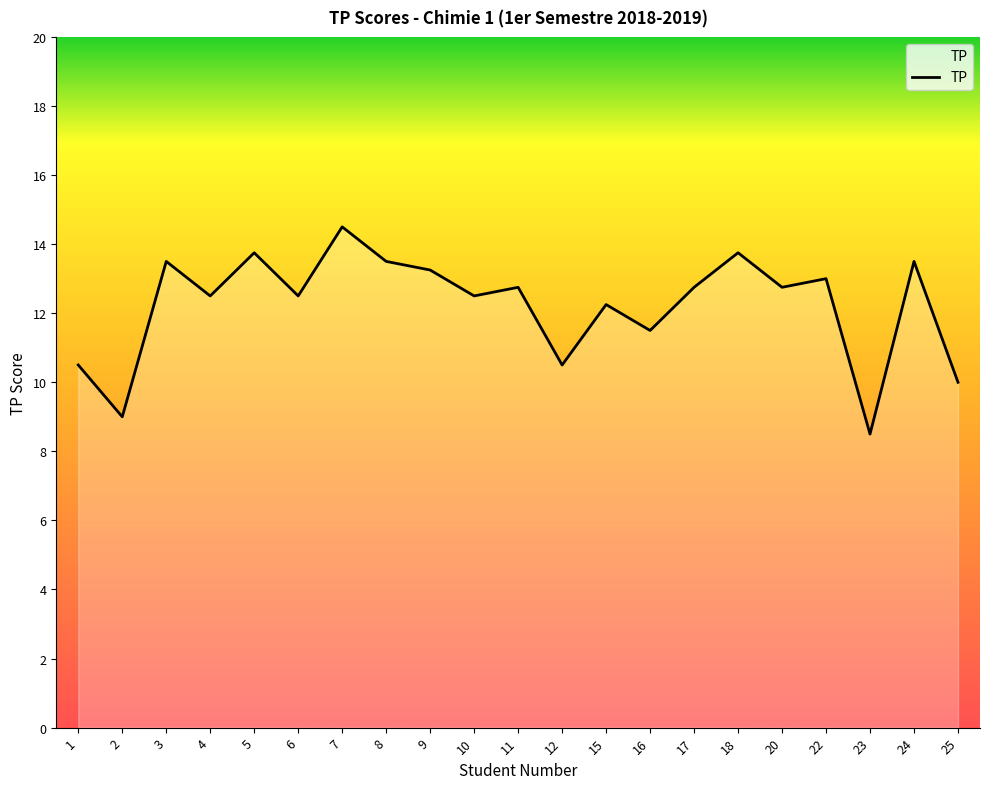

What is the minimum value shown in the chart?

8.5